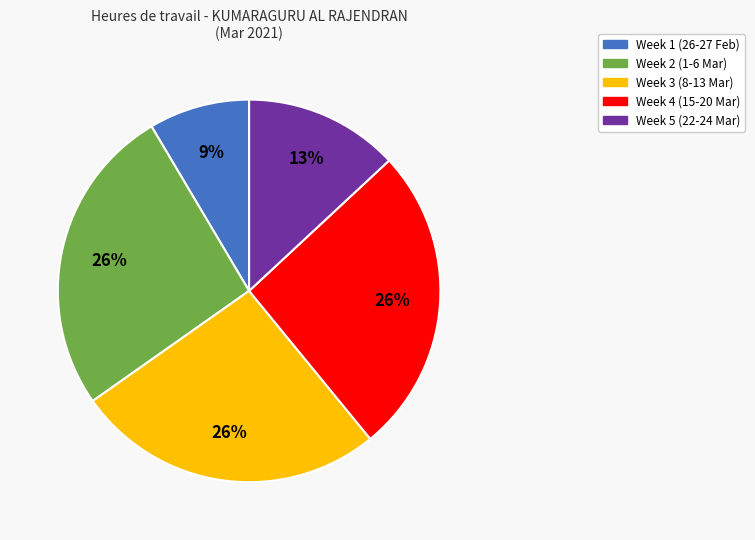

Which category has the smallest portion of the pie?

Week 1 (26-27 Feb)